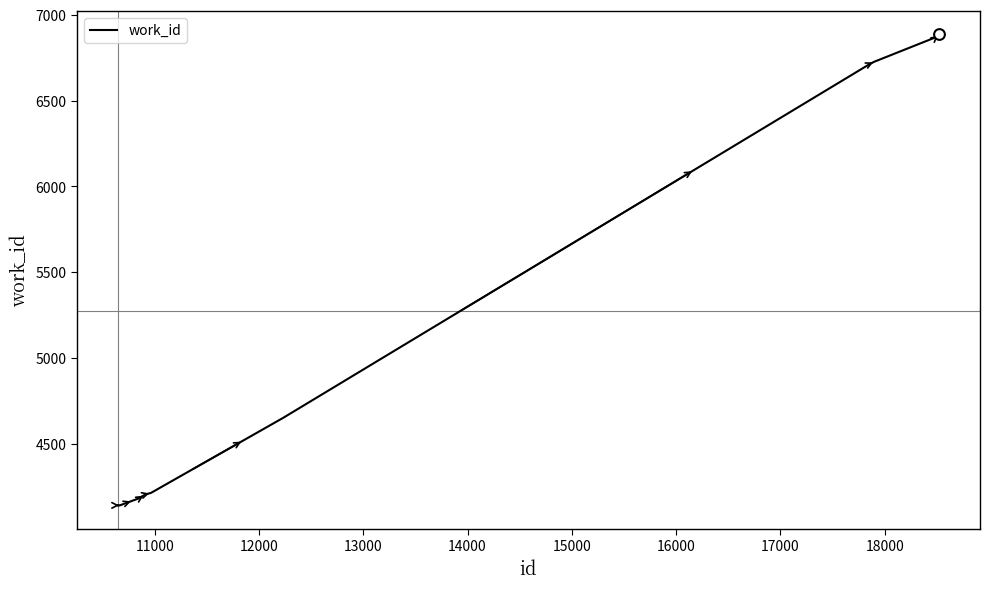

What is the smallest value displayed?

4141